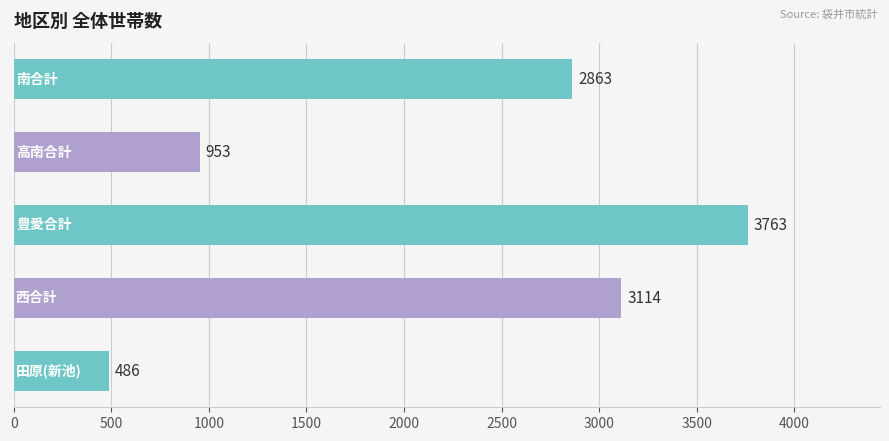

Reading top to bottom, what are all the values shown in this chart?

2863	953	3763	3114	486